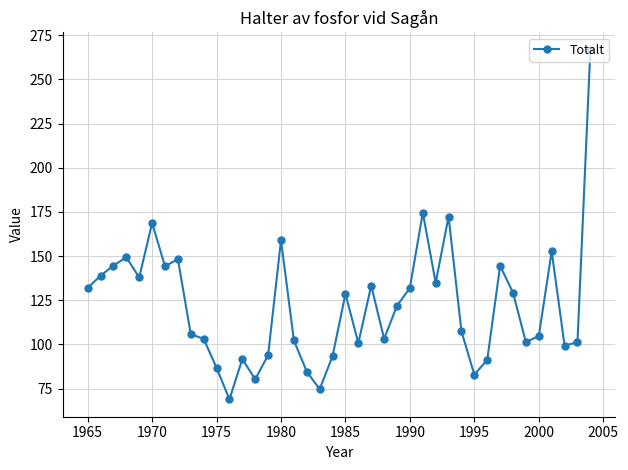

What is the maximum value shown in the chart?

266.7